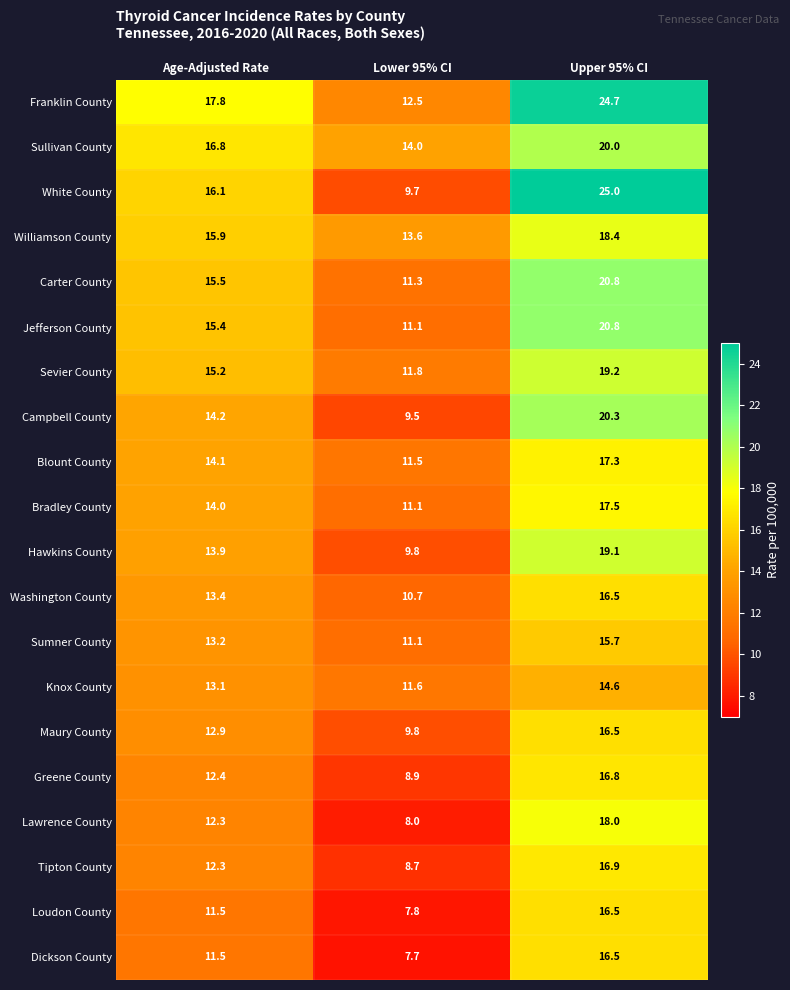

Rank the categories by White County value from highest to lowest.

Upper 95% CI, Age-Adjusted Rate, Lower 95% CI